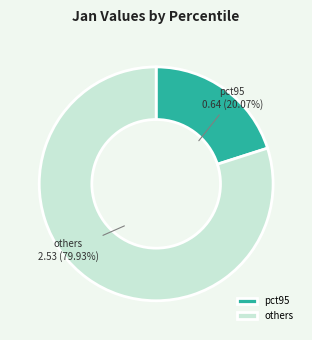

Which slice represents more than half of the pie?

others